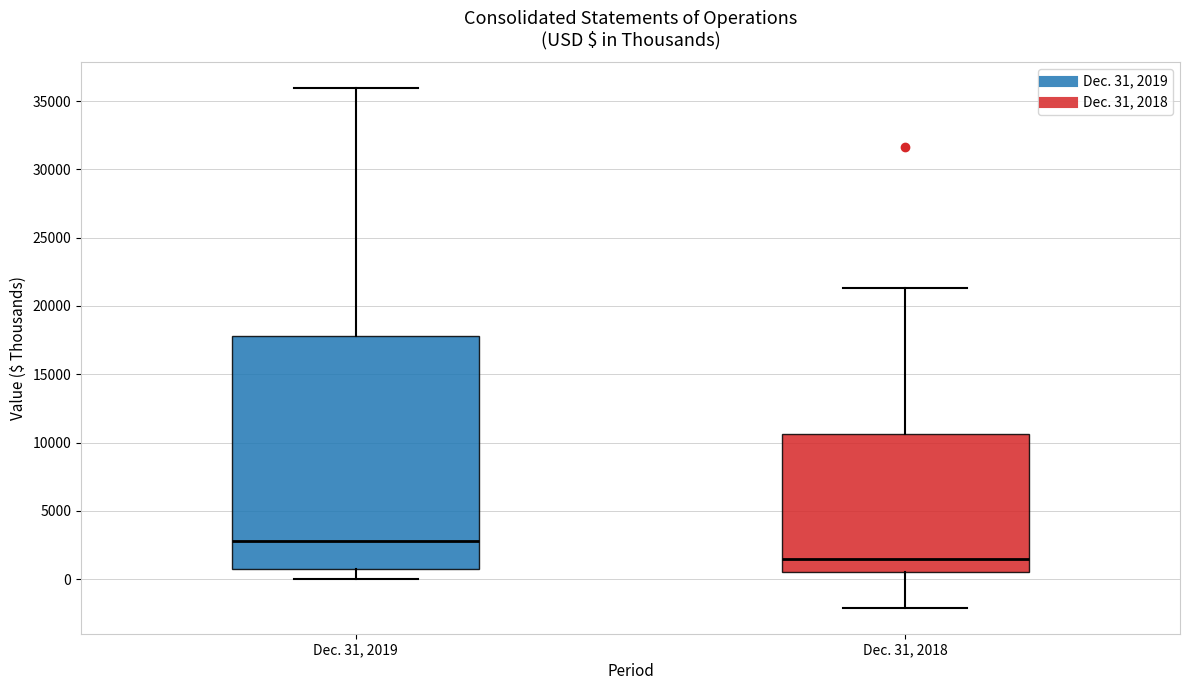

Where does the median line of the box for Dec. 31, 2019 sit on the y-axis? The values are not printed on the chart, so give them approximately, as read against the axis.

3000